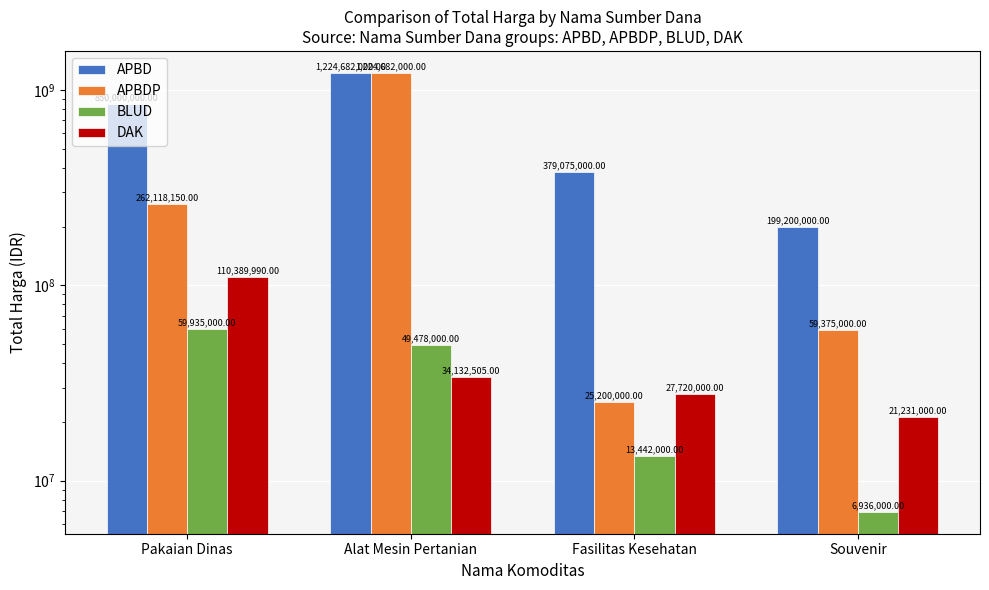

Reading left to right, extract all data points from this chart.

APBD: 850000000	1224682000	379075000	199200000
APBDP: 262118150	1224682000	25200000	59375000
BLUD: 59935000	49478000	13442000	6936000
DAK: 110389990	34132505	27720000	21231000